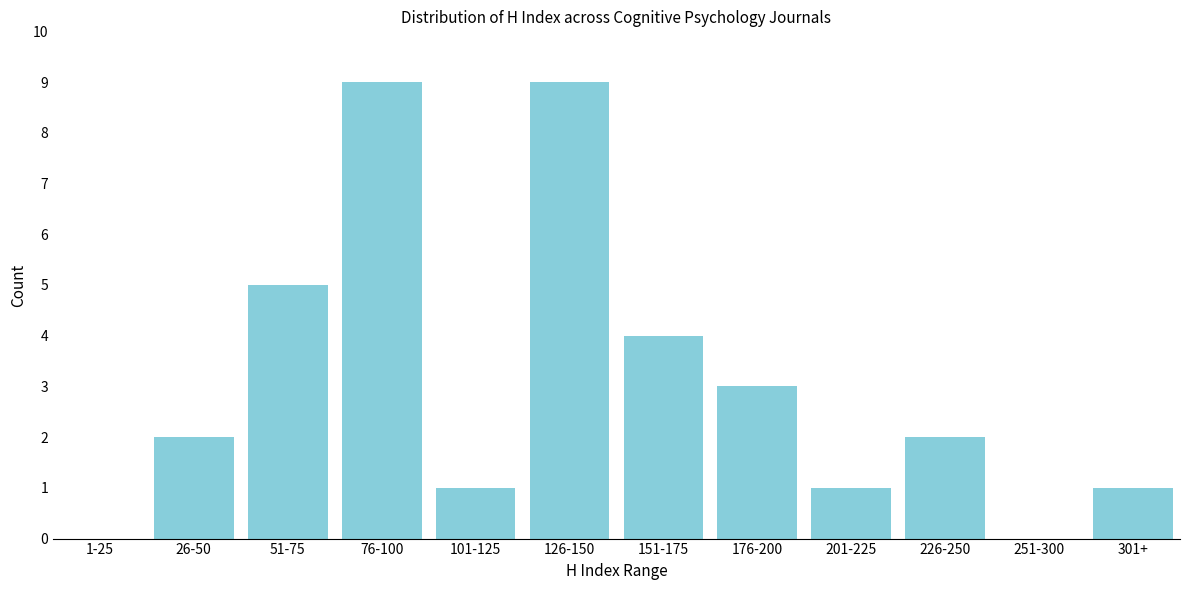

Reading left to right, what are all the values shown in this chart?

1-25=0	26-50=2	51-75=5	76-100=9	101-125=1	126-150=9	151-175=4	176-200=3	201-225=1	226-250=2	251-300=0	301+=1